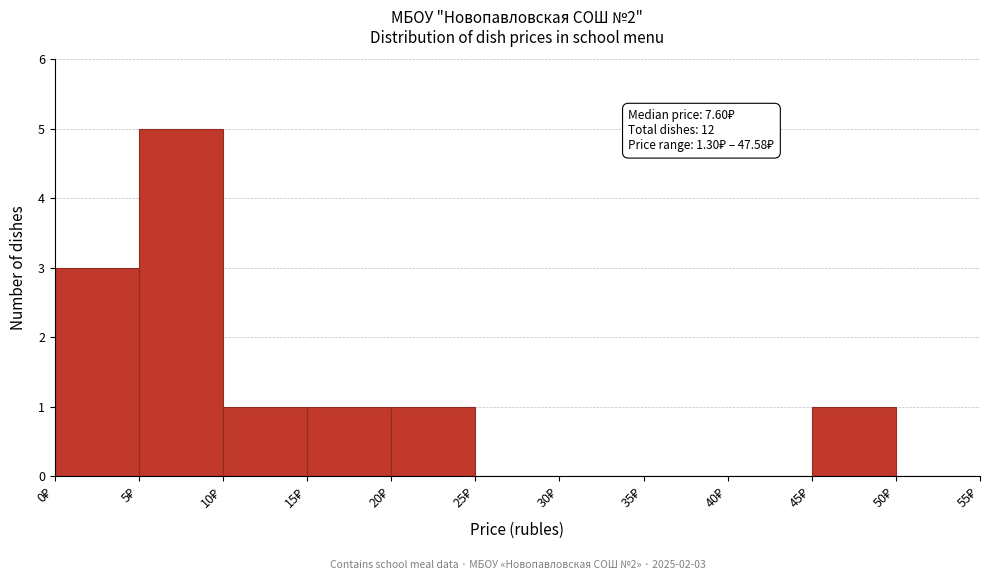

Which range on the x-axis has the tallest bar?

5 to 10